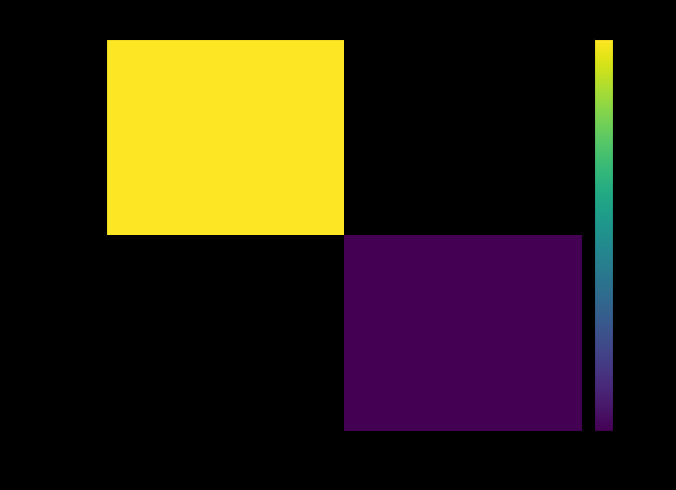

True or false: 65101aaf... has a value of 70.0 at 1.

True